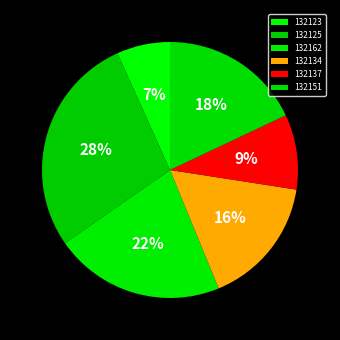

Count the number of slices in the pie.

6